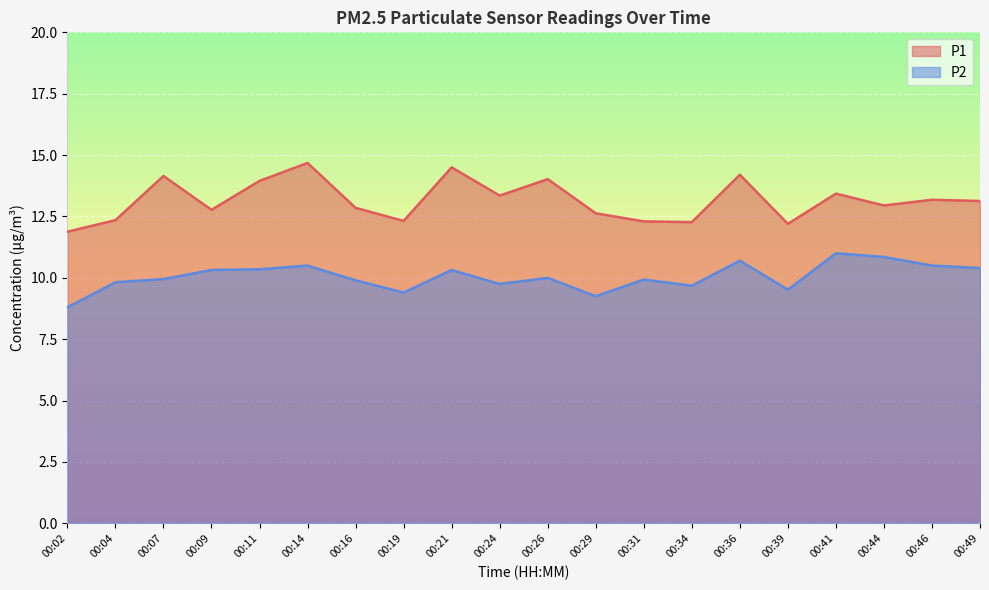

Does the chart display data point markers on the line(s)?

No